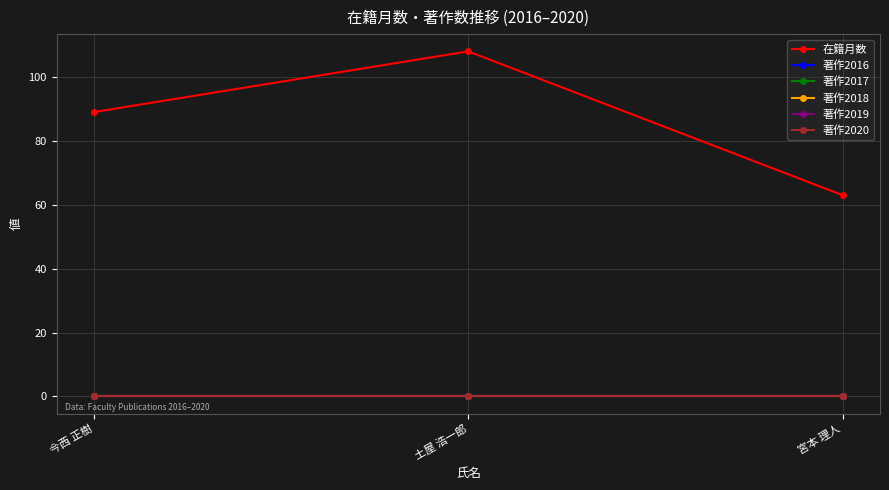

At which category is the sum across all series the highest?

土屋 浩一郎